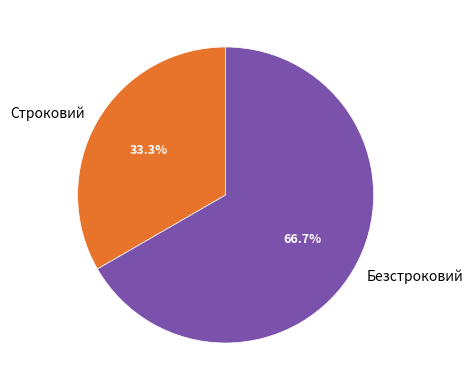

How many slices are in this pie chart?

2